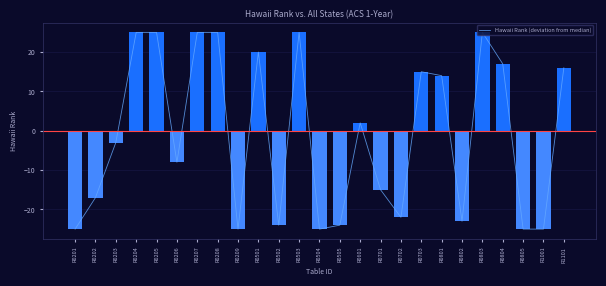

List the labels in order of value, largest first.

R0204, R0205, R0207, R0208, R0503, R0803, R0501, R0804, R1101, R0703, R0801, R0601, R0203, R0206, R0701, R0202, R0702, R0802, R0502, R0505, R0201, R0209, R0504, R0805, R1001